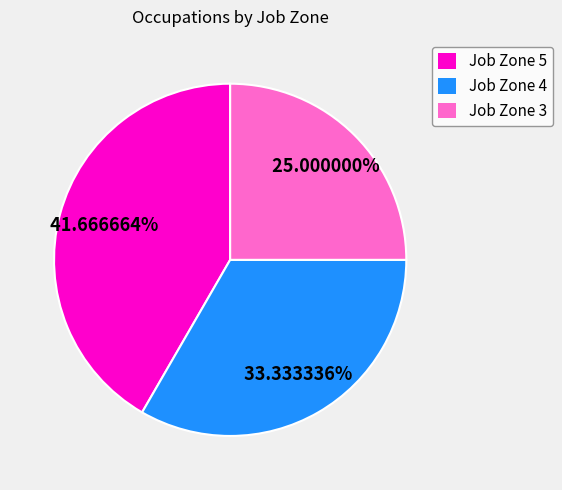

The Job Zone 3 slice represents 25% of the pie. True or false?

True